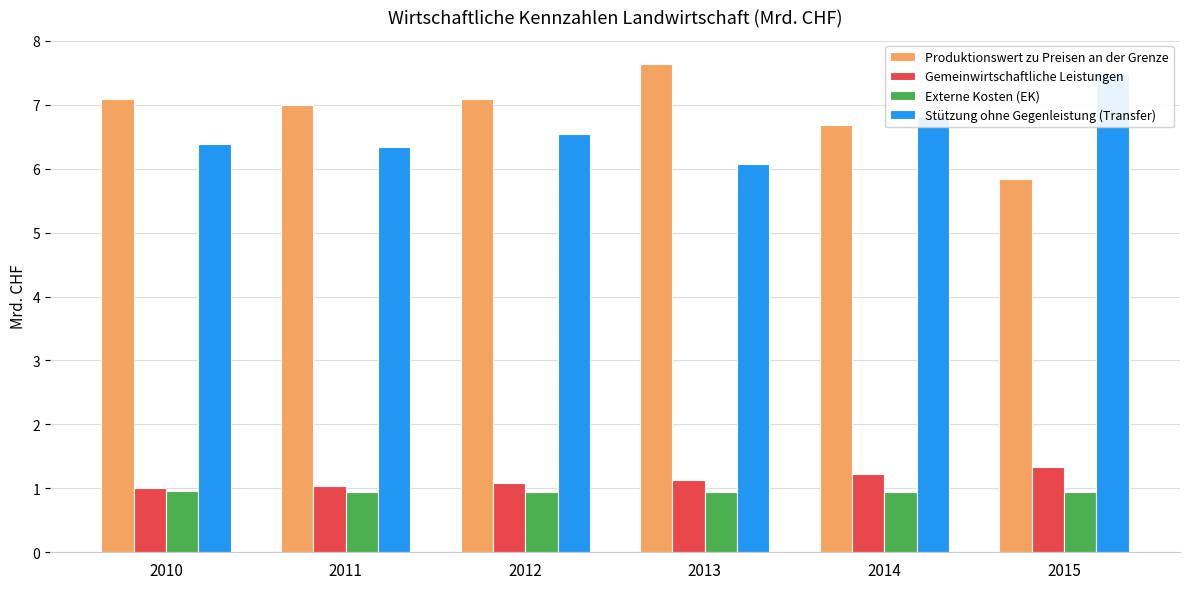

What is the difference between the maximum and minimum values in the Produktionswert zu Preisen an der Grenze series?

1.8